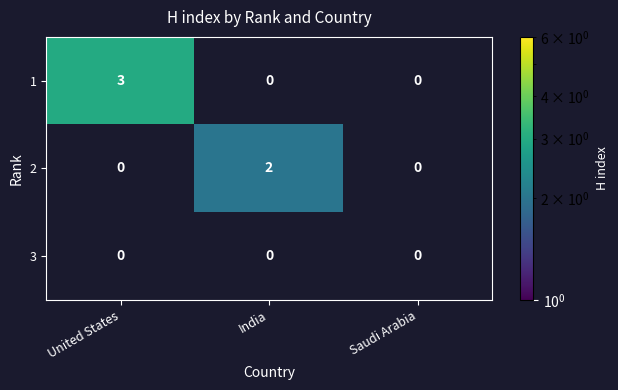

True or false: 2 has a value of 2 at India.

True